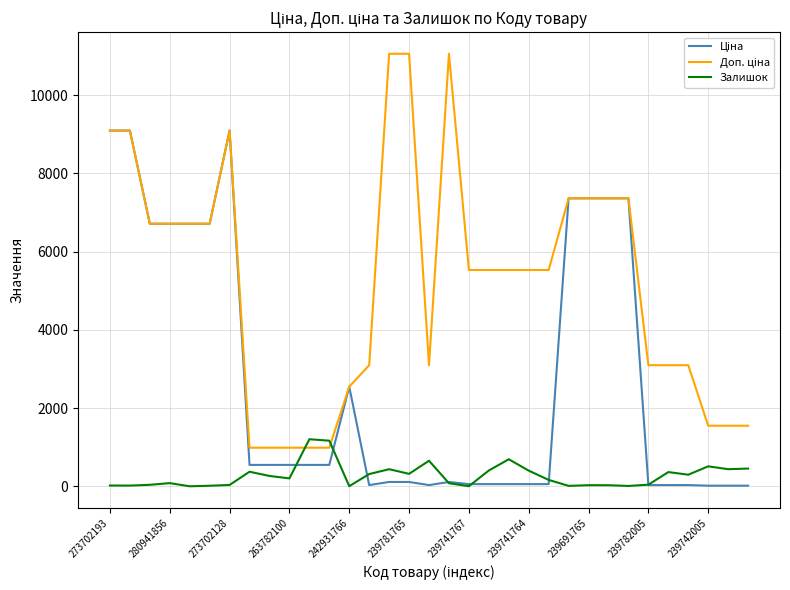

What is the maximum value for Залишок?

1203.0